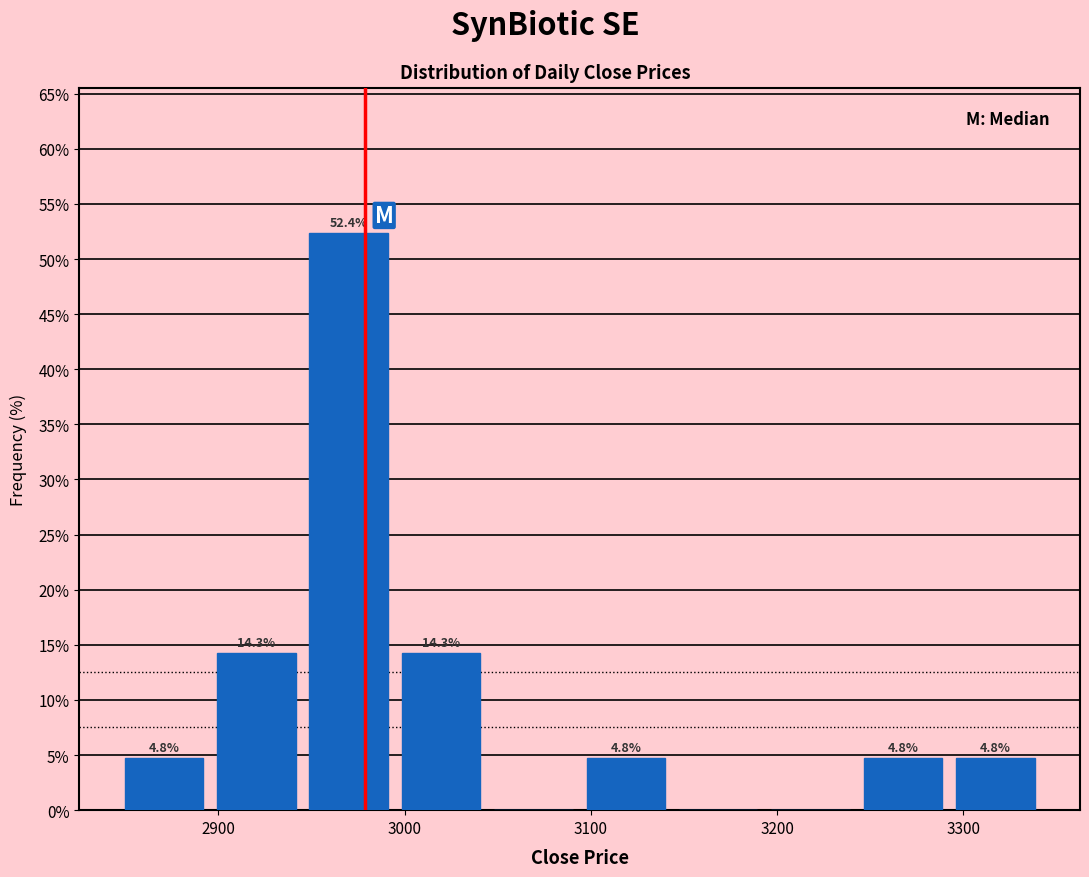

Which range on the x-axis has the tallest bar?

2950 to 2990